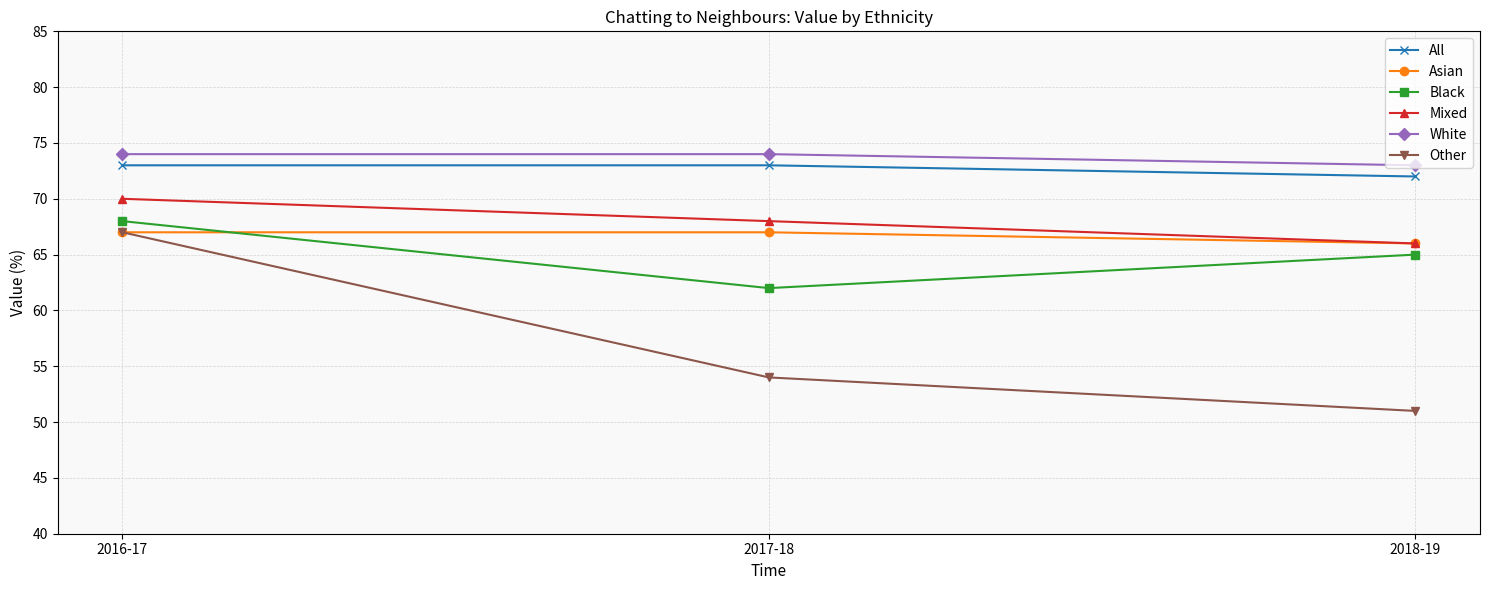

How many lines are shown in the chart?

6